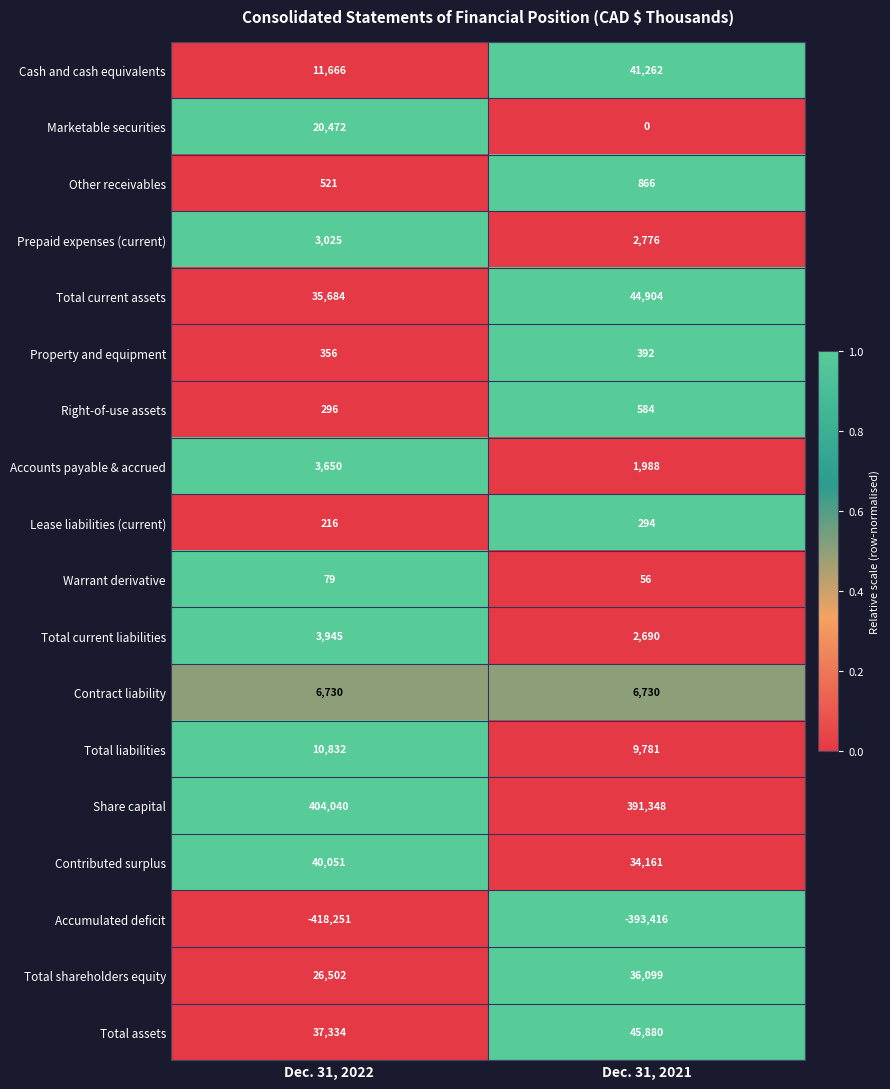

Which category has the highest value across all series?

Dec. 31, 2022